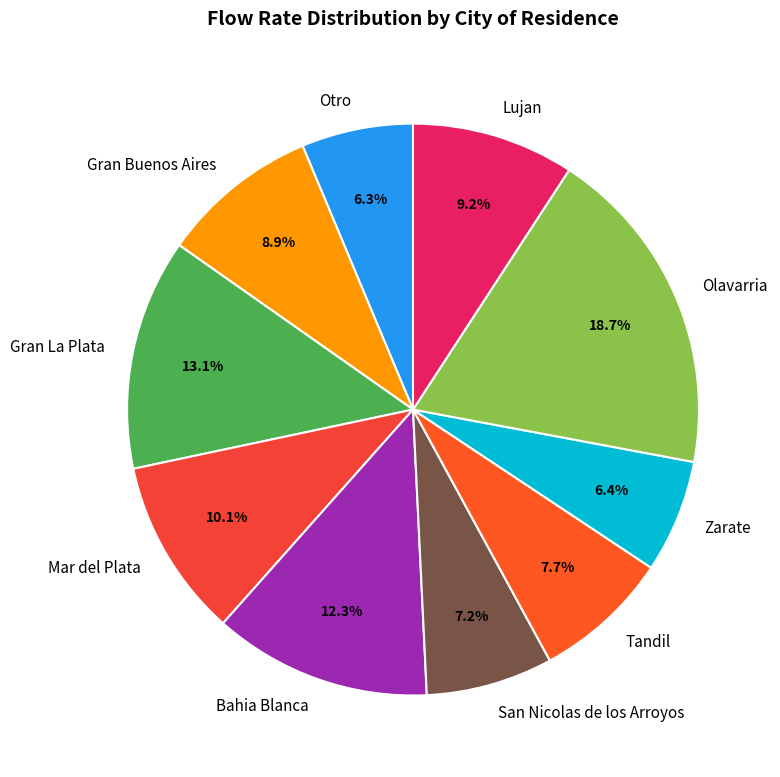

Is there any slice that represents more than half of the pie?

No